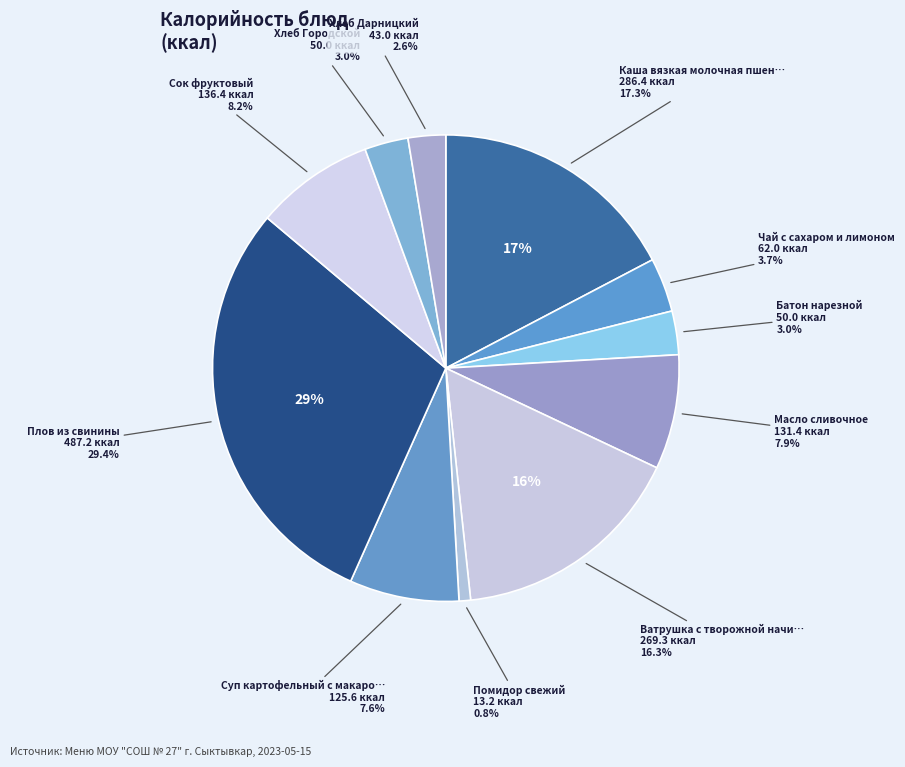

Count the number of slices in the pie.

11